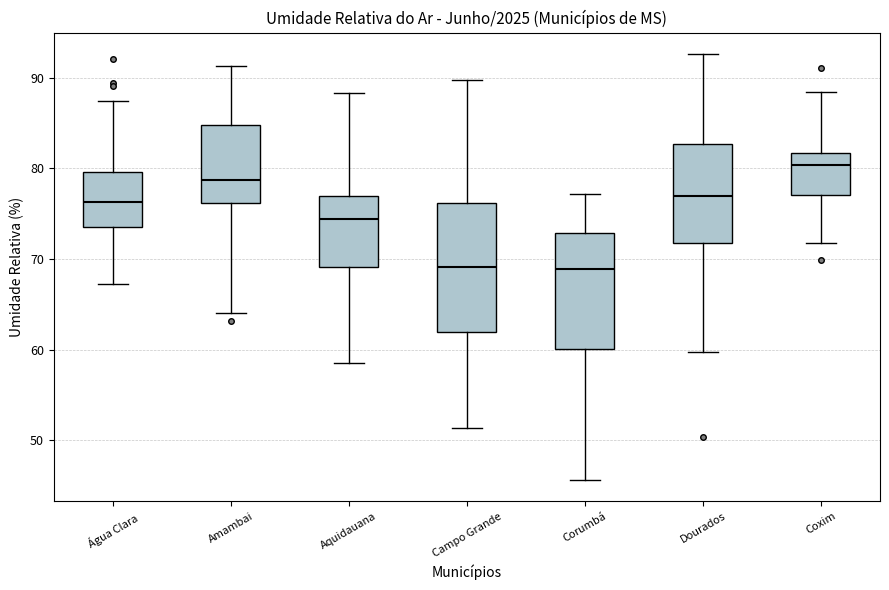

Reading left to right, read every box against the y-axis: the position of its median line, the range the box covers, and the ends of its whiskers. The values are not printed on the chart, so give them approximately, as read against the axis.

Água Clara: median 76, box 74 to 80, whiskers 67 to 87
Amambai: median 79, box 76 to 85, whiskers 64 to 91
Aquidauana: median 74, box 69 to 77, whiskers 59 to 88
Campo Grande: median 69, box 62 to 76, whiskers 51 to 90
Corumbá: median 69, box 60 to 73, whiskers 46 to 77
Dourados: median 77, box 72 to 83, whiskers 60 to 93
Coxim: median 80, box 77 to 82, whiskers 72 to 88